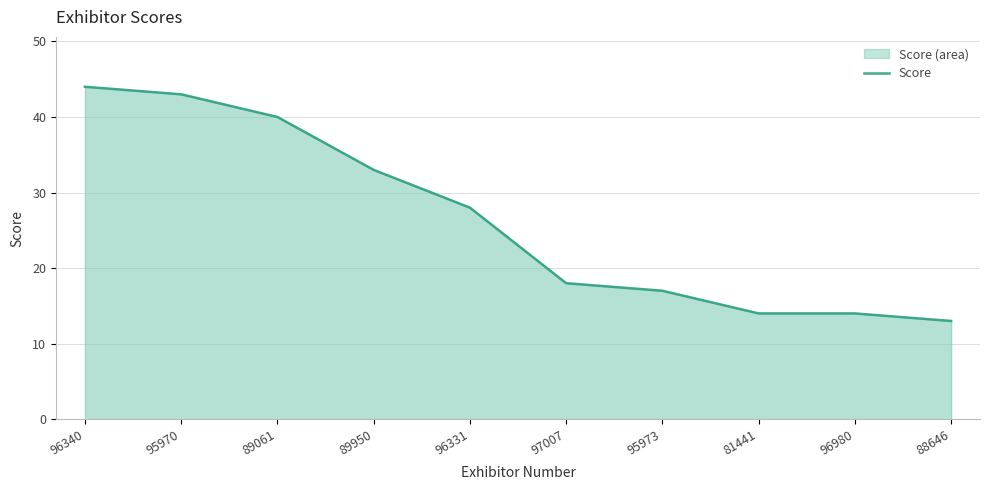

What is the difference between the values at 95973 and 89061?

23